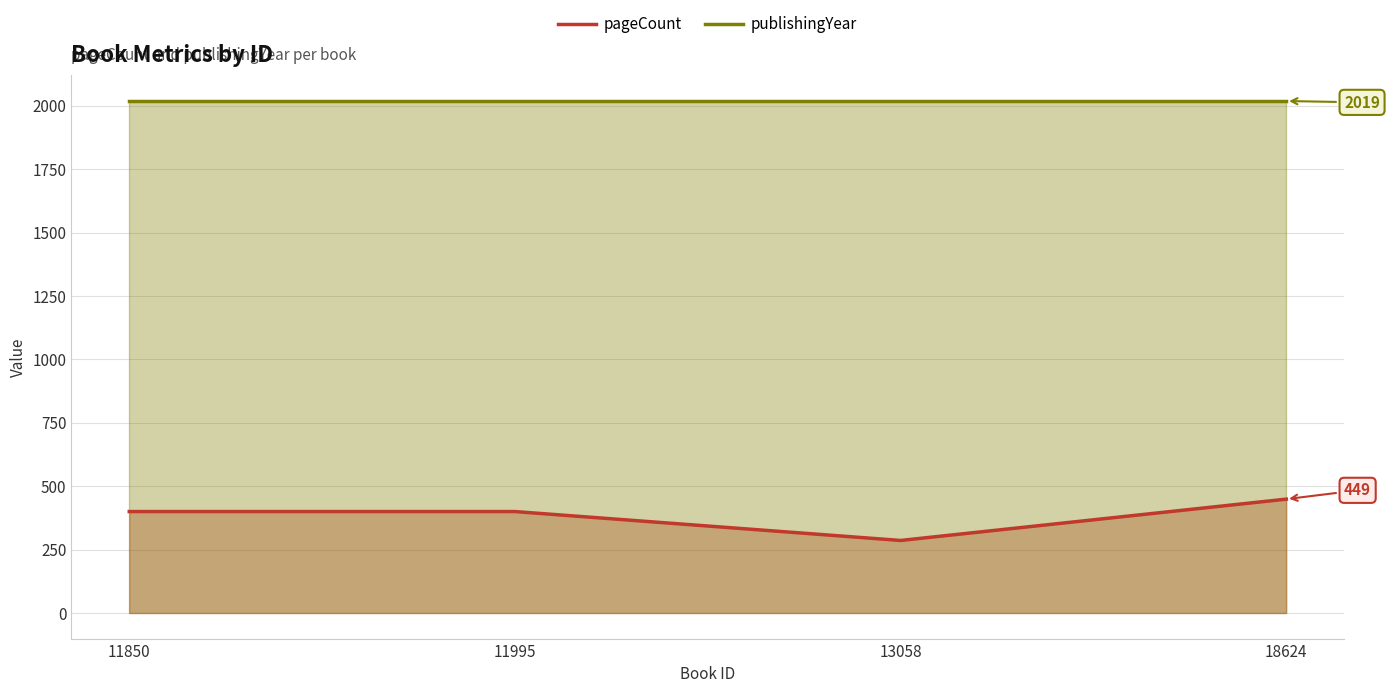

True or false: pageCount and publishingYear cross at least once.

False